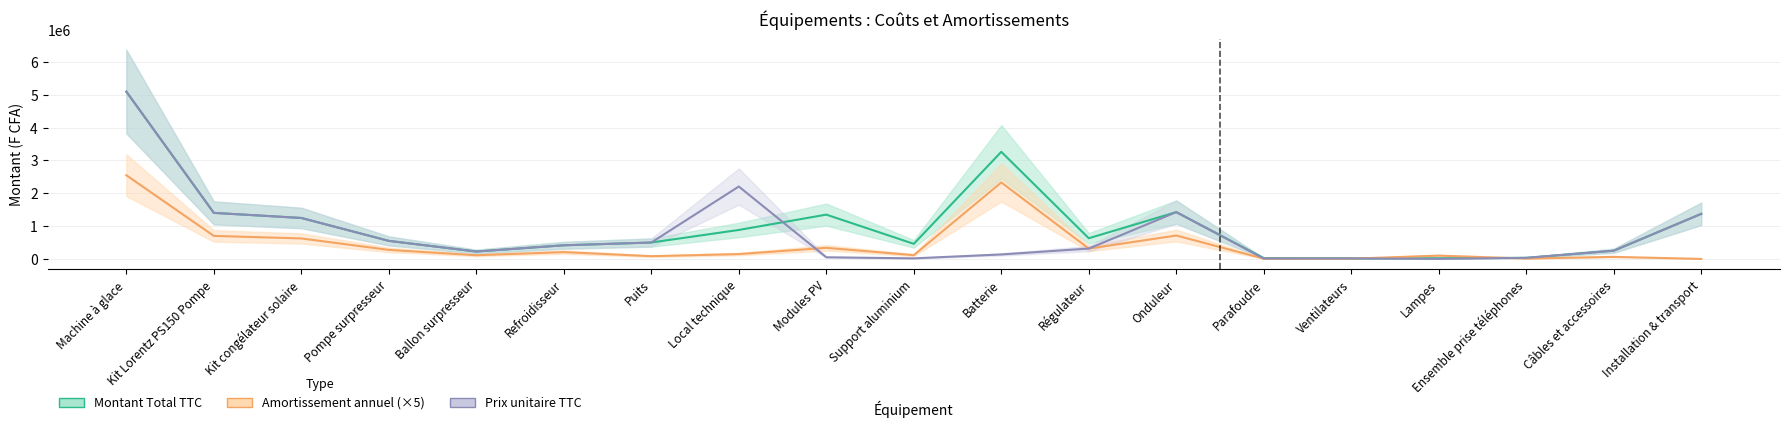

What is the sum of the Amortissement annuel values at Modules PV and Kit Lorentz PS150 Pompe?

1039000